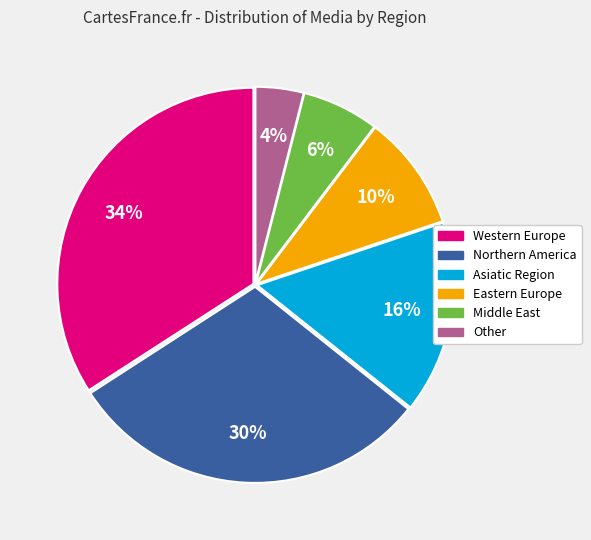

Is Eastern Europe the majority of the pie?

No